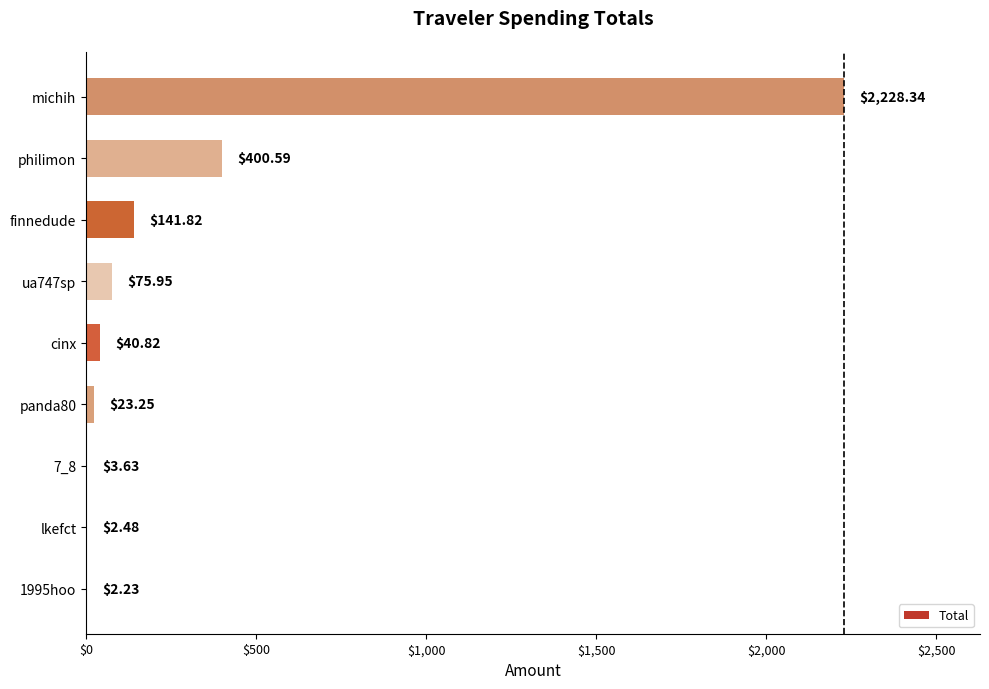

What is the sum of the values at cinx and panda80?

64.1